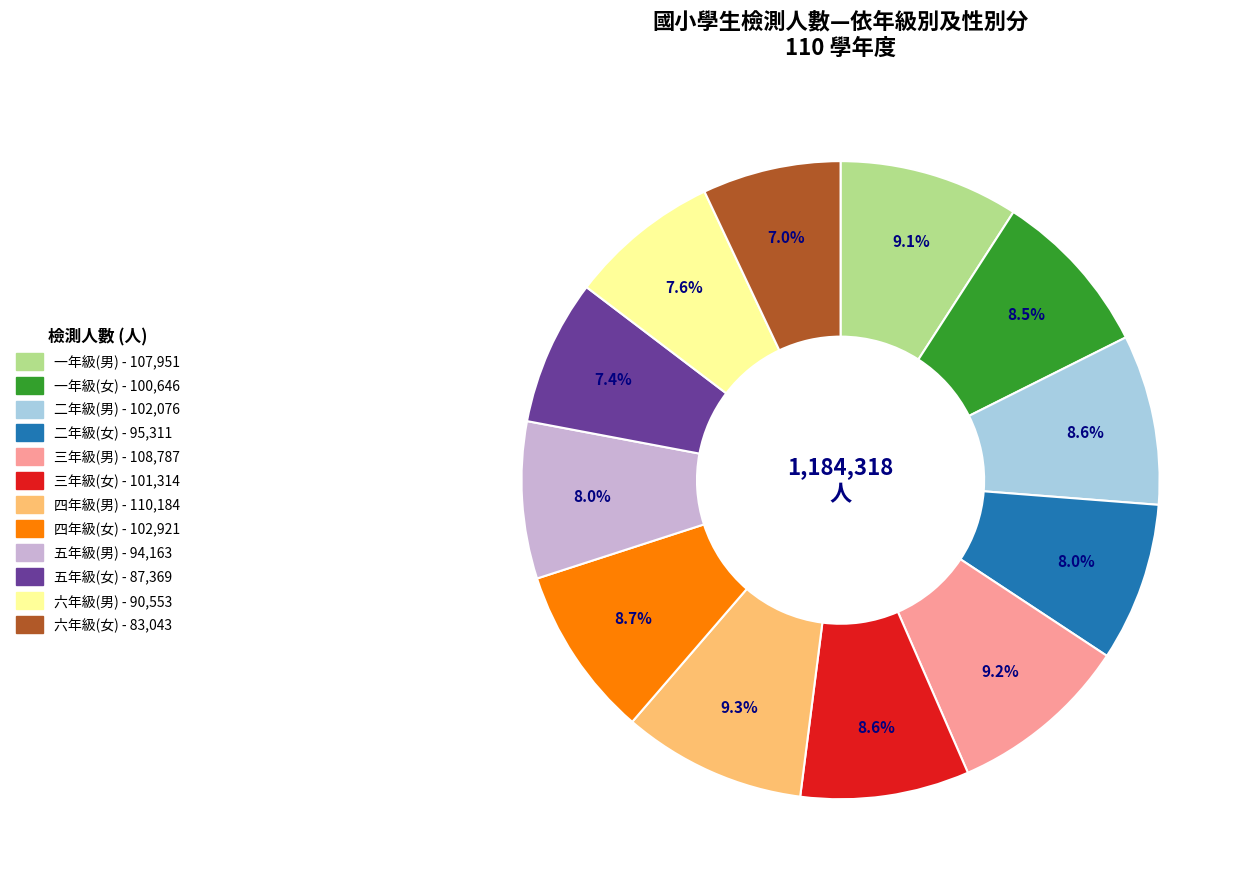

Does any single category account for the majority?

No